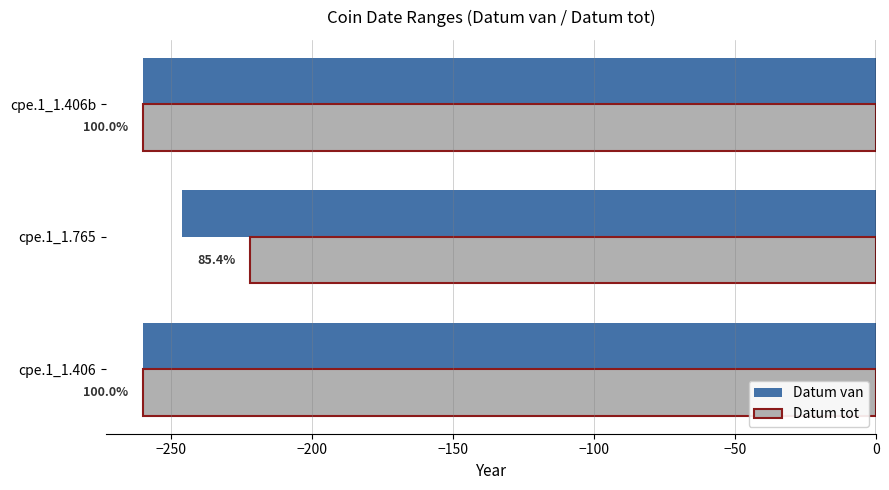

What is the highest value of the Datum tot series?

-222